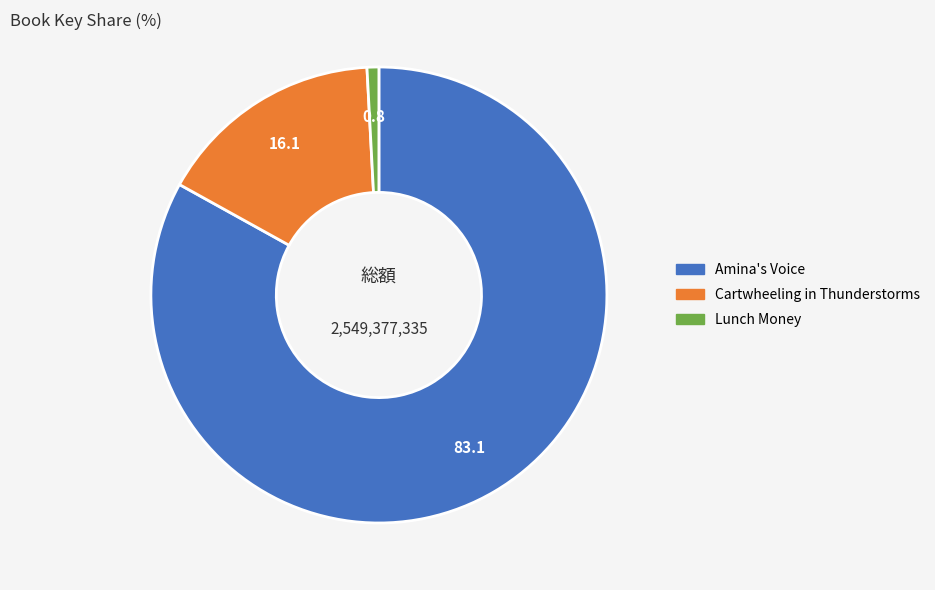

Is the sum of Amina's Voice and Cartwheeling in Thunderstorms greater than half?

Yes